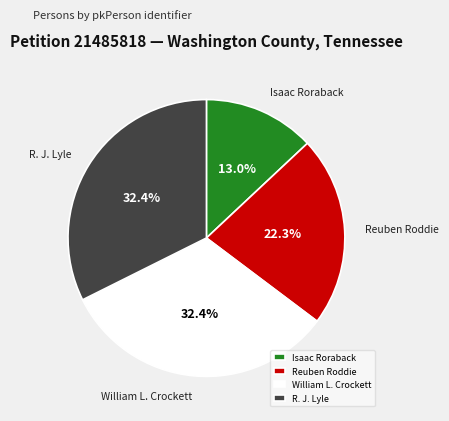

Do William L. Crockett and Isaac Roraback together represent more than half of the pie?

No